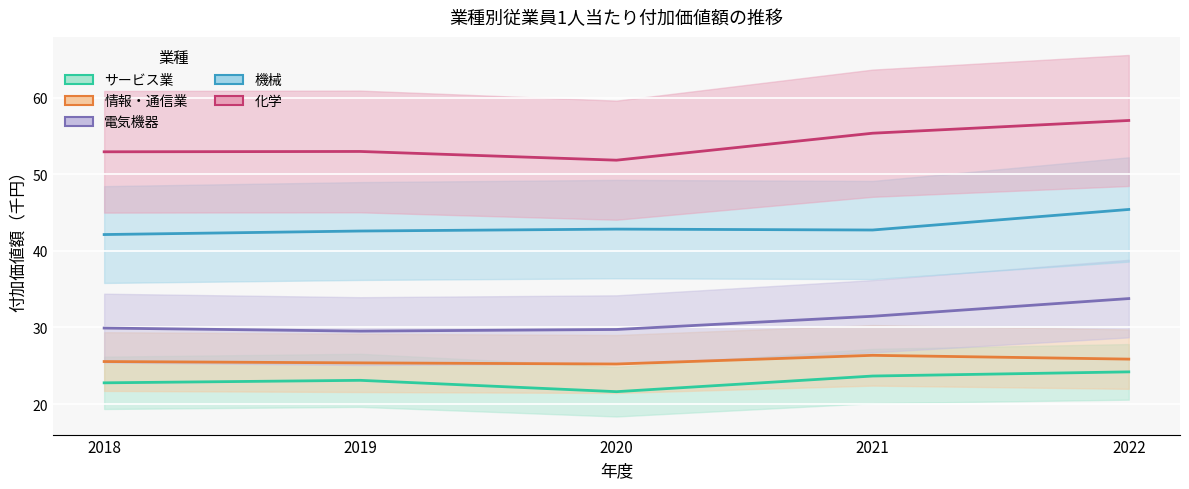

How many lines are shown in the chart?

5